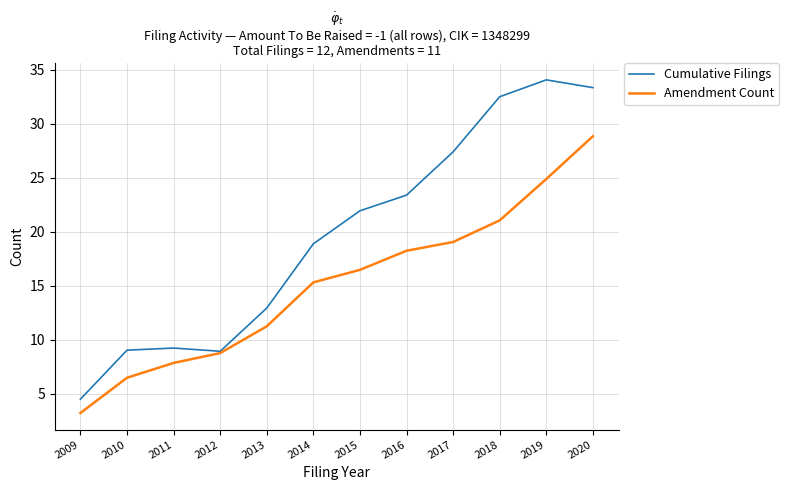

Rank the categories by Amendment Count value from highest to lowest.

2020, 2019, 2018, 2017, 2016, 2015, 2014, 2013, 2012, 2011, 2010, 2009